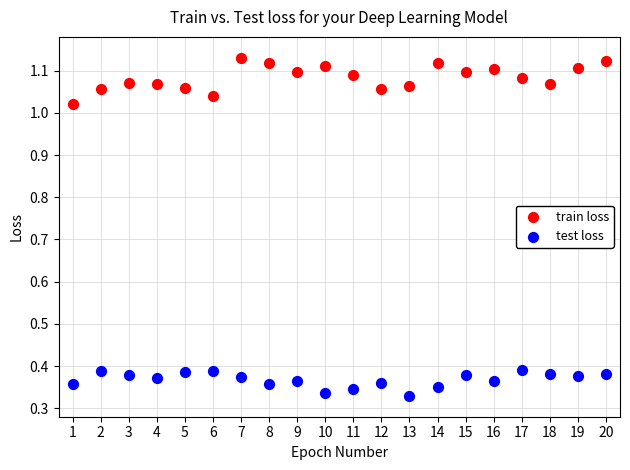

Across all data points, what is the range of X values (max minus min)?

19.0